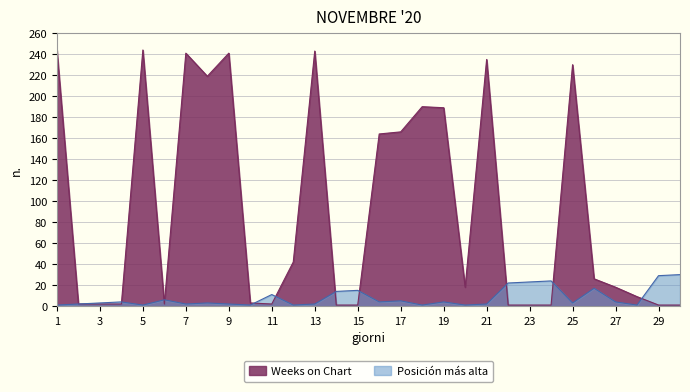

Rank the series by their average value, from highest to lowest.

Weeks on Chart, Posición más alta